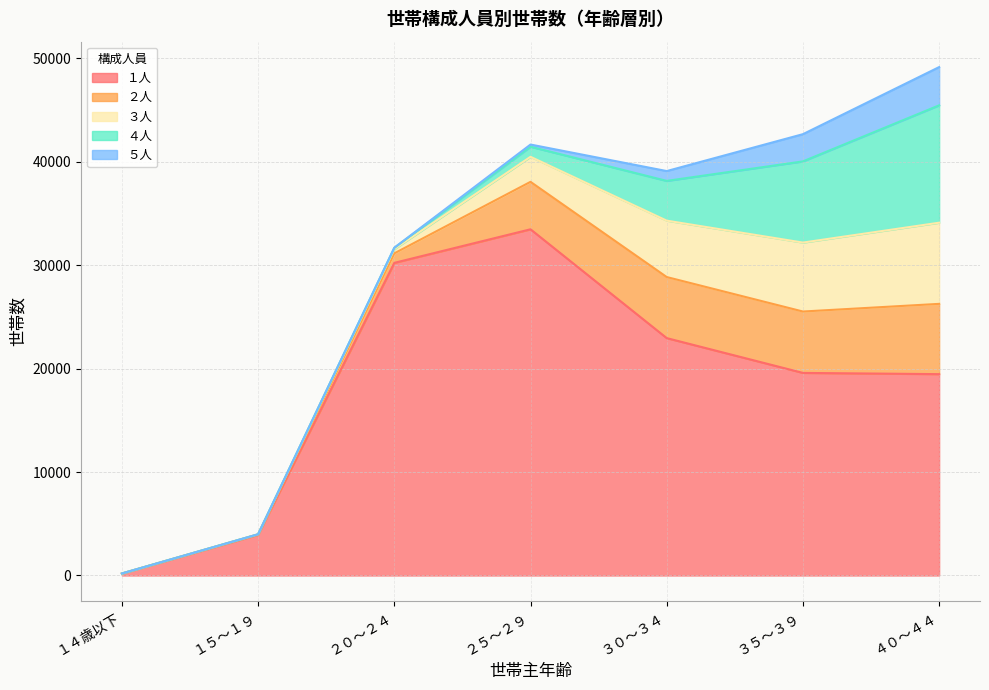

What is the difference between the maximum and minimum values in the ３人 series?

7845